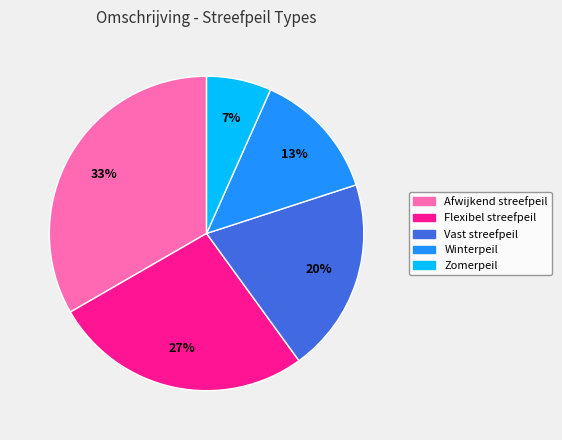

Rank the categories by value from highest to lowest.

Afwijkend streefpeil, Flexibel streefpeil, Vast streefpeil, Winterpeil, Zomerpeil